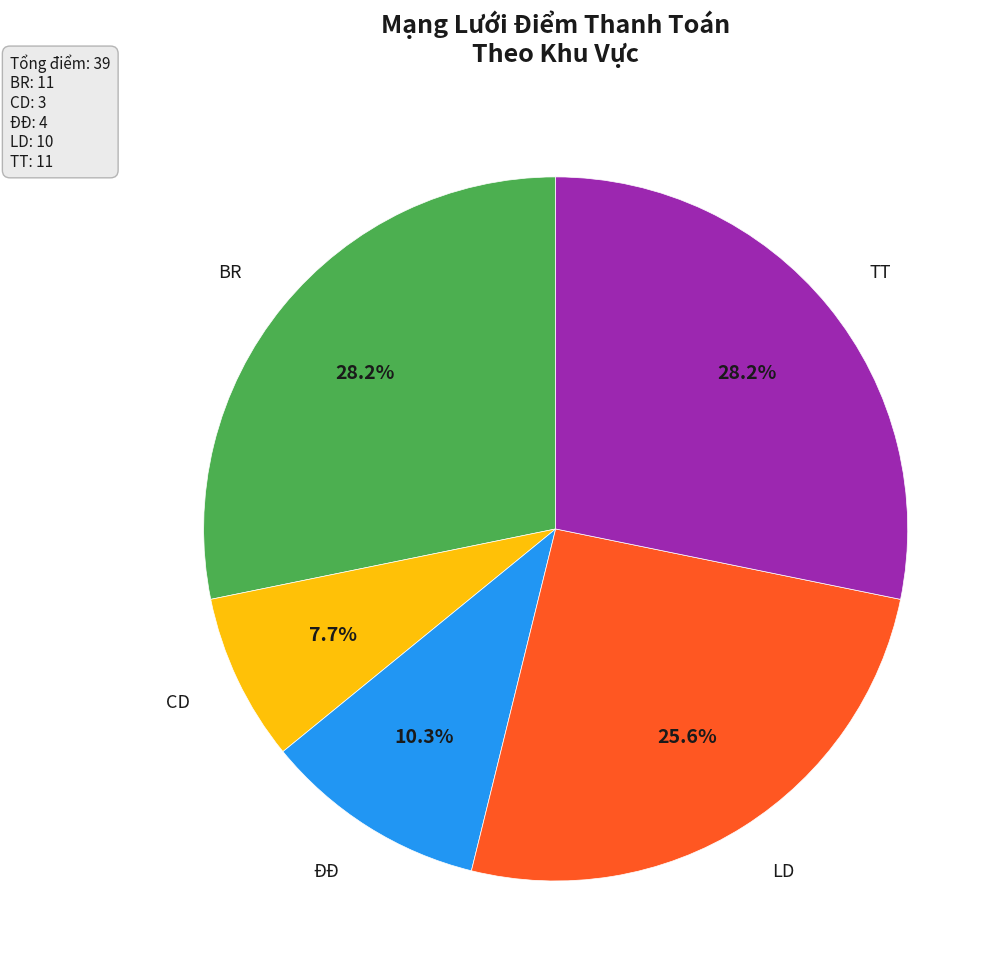

True or false: LD accounts for 38% of the total.

False